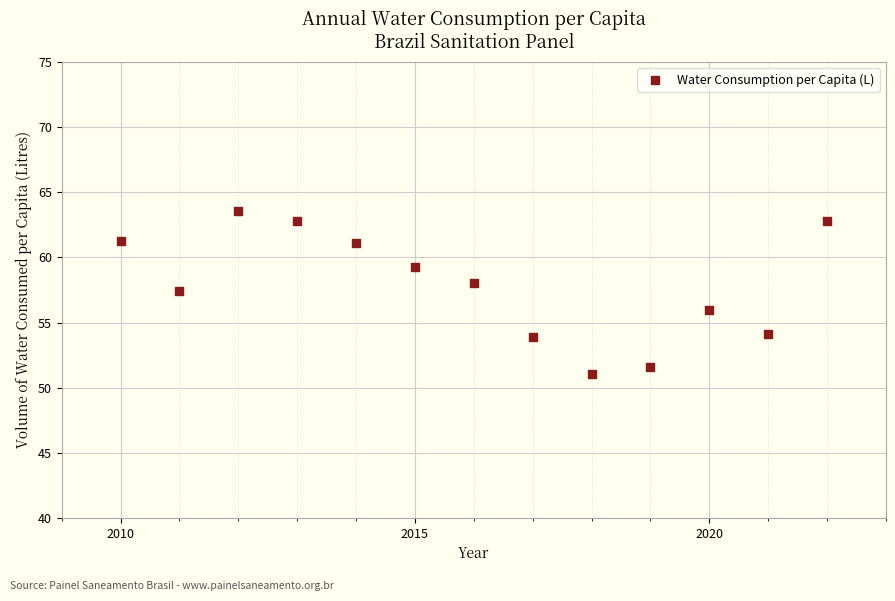

What Y value in the scatter plot is closest to 57?

57.5